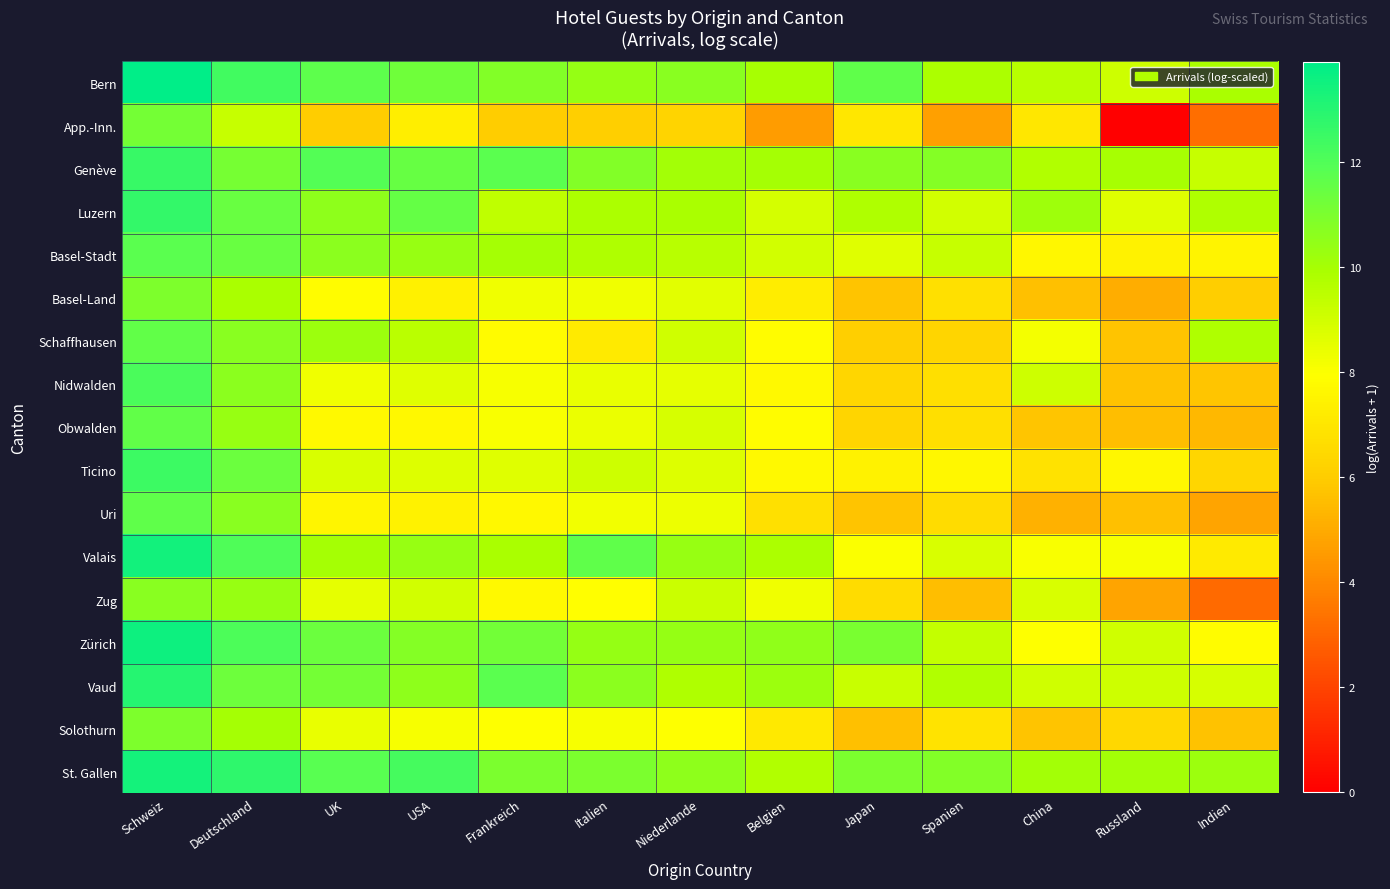

Reading left to right, transcribe all the data shown in this chart.

Bern: Schweiz=13.9	Deutschland=12.4	UK=11.7	USA=11.3	Frankreich=10.8	Italien=10.4	Niederlande=10.7	Belgien=10.0	Japan=11.7	Spanien=9.9	China=9.6	Russland=9.1	Indien=9.9
App.-Inn.: Schweiz=11.2	Deutschland=9.3	UK=6.0	USA=7.3	Frankreich=6.0	Italien=6.1	Niederlande=6.3	Belgien=4.6	Japan=7.0	Spanien=4.7	China=7.0	Russland=0.0	Indien=3.2
Genève: Schweiz=12.6	Deutschland=11.1	UK=11.9	USA=11.5	Frankreich=11.8	Italien=10.8	Niederlande=10.1	Belgien=10.0	Japan=10.6	Spanien=10.8	China=9.7	Russland=10.0	Indien=9.3
Luzern: Schweiz=12.7	Deutschland=11.4	UK=10.6	USA=11.5	Frankreich=9.4	Italien=9.9	Niederlande=9.9	Belgien=8.9	Japan=9.8	Spanien=9.0	China=10.2	Russland=8.6	Indien=9.8
Basel-Stadt: Schweiz=11.7	Deutschland=11.4	UK=10.6	USA=10.3	Frankreich=10.0	Italien=9.8	Niederlande=9.6	Belgien=9.0	Japan=8.7	Spanien=9.3	China=7.6	Russland=7.5	Indien=7.5
Basel-Land: Schweiz=10.9	Deutschland=9.9	UK=7.9	USA=7.4	Frankreich=8.3	Italien=8.3	Niederlande=8.6	Belgien=7.3	Japan=5.7	Spanien=6.8	China=5.6	Russland=5.1	Indien=6.1
Schaffhausen: Schweiz=11.6	Deutschland=10.7	UK=10.2	USA=9.5	Frankreich=7.8	Italien=7.2	Niederlande=9.0	Belgien=7.8	Japan=6.1	Spanien=6.3	China=8.2	Russland=5.7	Indien=9.8
Nidwalden: Schweiz=12.2	Deutschland=10.6	UK=8.3	USA=8.7	Frankreich=8.1	Italien=8.5	Niederlande=8.5	Belgien=7.7	Japan=6.4	Spanien=6.7	China=9.1	Russland=5.7	Indien=5.8
Obwalden: Schweiz=11.6	Deutschland=10.3	UK=7.7	USA=7.7	Frankreich=8.1	Italien=8.4	Niederlande=8.9	Belgien=7.9	Japan=6.3	Spanien=6.7	China=5.8	Russland=5.6	Indien=5.4
Ticino: Schweiz=12.5	Deutschland=11.4	UK=8.8	USA=8.7	Frankreich=8.6	Italien=9.1	Niederlande=8.7	Belgien=7.8	Japan=7.5	Spanien=7.6	China=6.8	Russland=7.6	Indien=6.4
Uri: Schweiz=11.6	Deutschland=10.7	UK=7.6	USA=7.5	Frankreich=7.7	Italien=8.2	Niederlande=8.3	Belgien=6.7	Japan=5.7	Spanien=6.6	China=5.2	Russland=5.6	Indien=4.8
Valais: Schweiz=13.4	Deutschland=12.0	UK=10.0	USA=10.3	Frankreich=9.9	Italien=11.6	Niederlande=10.4	Belgien=9.9	Japan=8.0	Spanien=8.8	China=8.1	Russland=8.1	Indien=7.1
Zug: Schweiz=10.7	Deutschland=10.3	UK=8.5	USA=9.0	Frankreich=7.7	Italien=7.9	Niederlande=9.1	Belgien=8.3	Japan=6.6	Spanien=5.6	China=8.8	Russland=4.8	Indien=3.1
Zürich: Schweiz=13.6	Deutschland=12.1	UK=11.4	USA=10.8	Frankreich=11.2	Italien=10.4	Niederlande=10.4	Belgien=10.5	Japan=11.0	Spanien=9.3	China=7.9	Russland=9.0	Indien=7.9
Vaud: Schweiz=13.0	Deutschland=11.3	UK=11.2	USA=10.6	Frankreich=11.7	Italien=10.6	Niederlande=9.8	Belgien=10.2	Japan=9.2	Spanien=9.8	China=9.0	Russland=9.1	Indien=8.9
Solothurn: Schweiz=10.9	Deutschland=10.0	UK=8.5	USA=8.1	Frankreich=7.9	Italien=8.1	Niederlande=8.0	Belgien=7.1	Japan=5.6	Spanien=6.9	China=5.8	Russland=6.4	Indien=5.7
St. Gallen: Schweiz=13.4	Deutschland=12.8	UK=11.8	USA=12.2	Frankreich=11.0	Italien=11.0	Niederlande=10.6	Belgien=9.7	Japan=11.0	Spanien=10.8	China=10.1	Russland=10.0	Indien=10.2